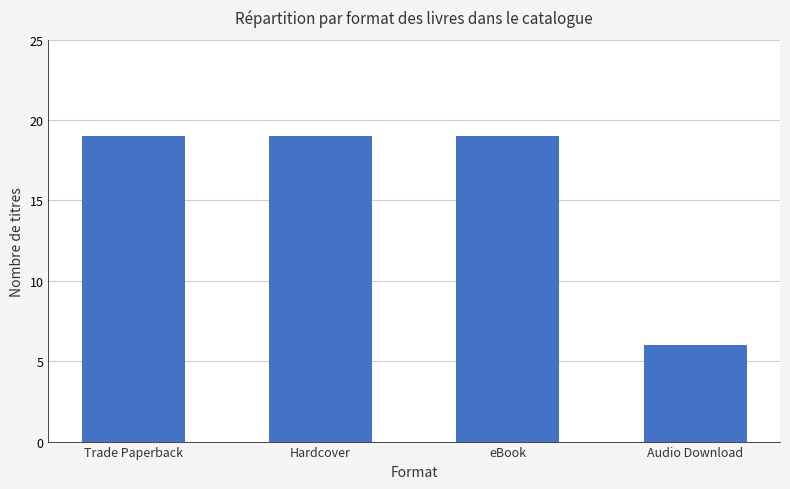

True or false: the data shows 12 at eBook.

False